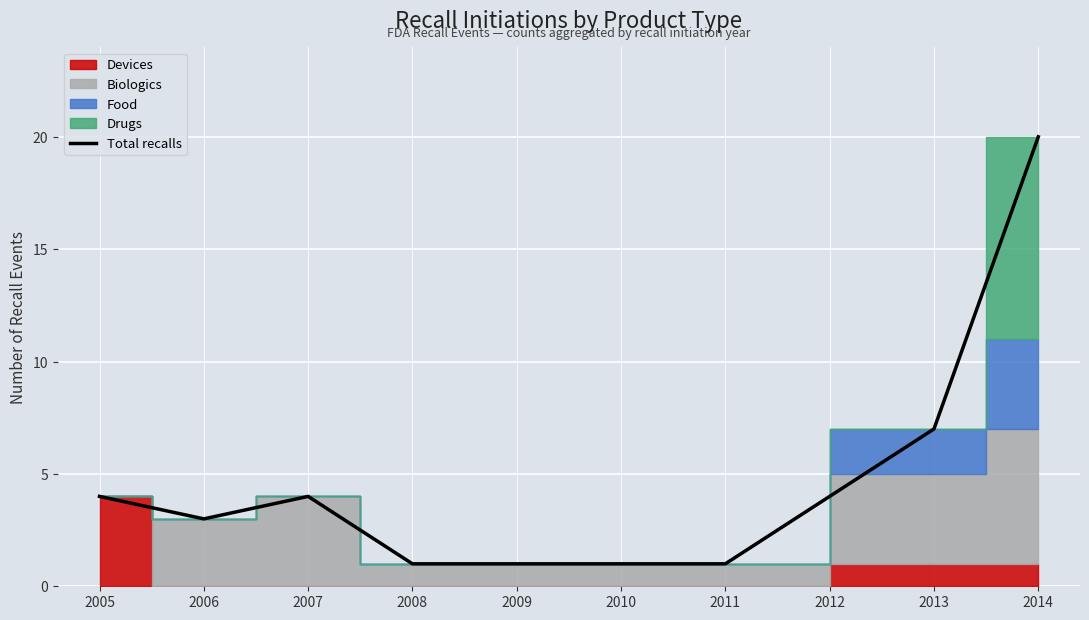

The Total recalls series shows 3 at 2006. True or false?

True